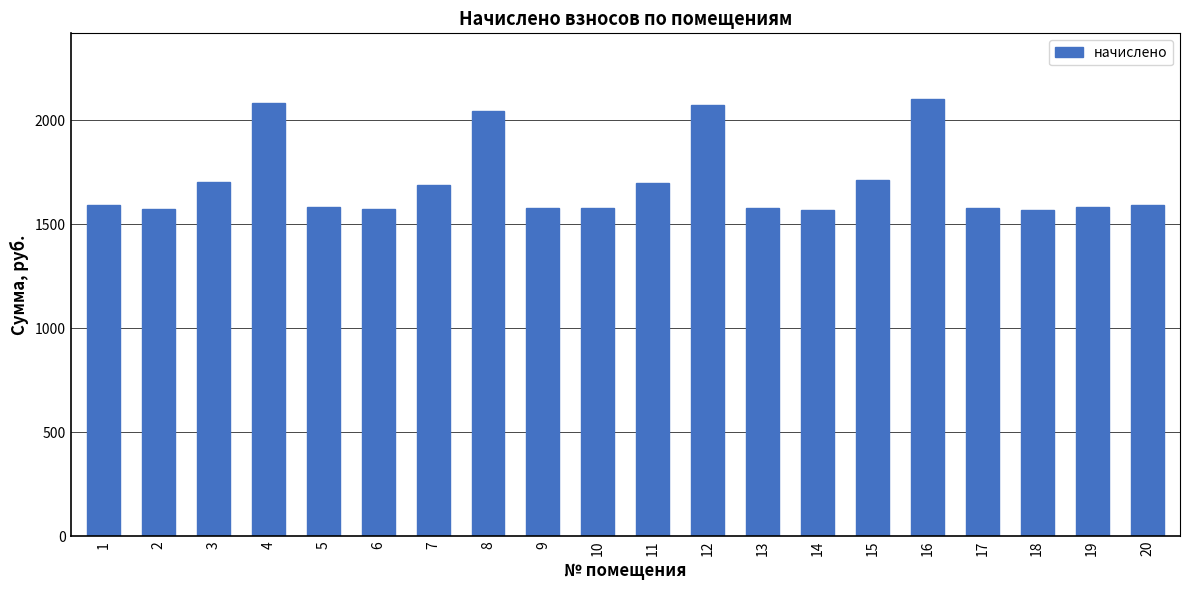

Does the chart contain stacked bars?

No